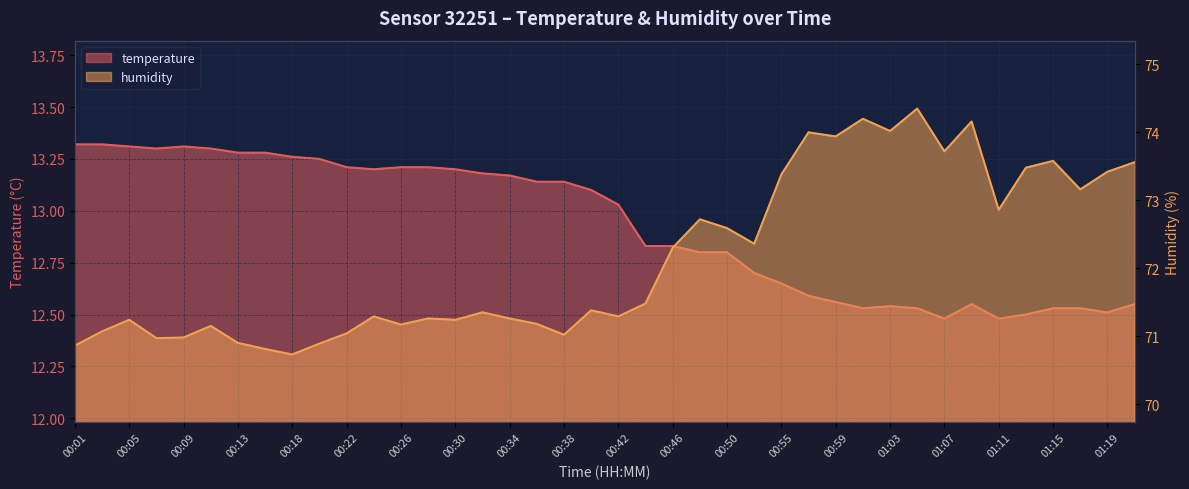

What value does the temperature series have at 00:01?

13.3